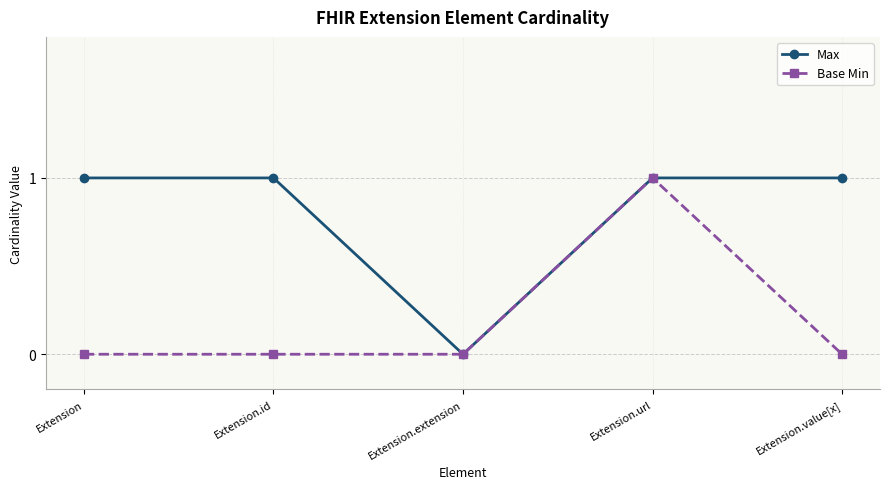

What is the value of the Max point at the 1st from the left?

1